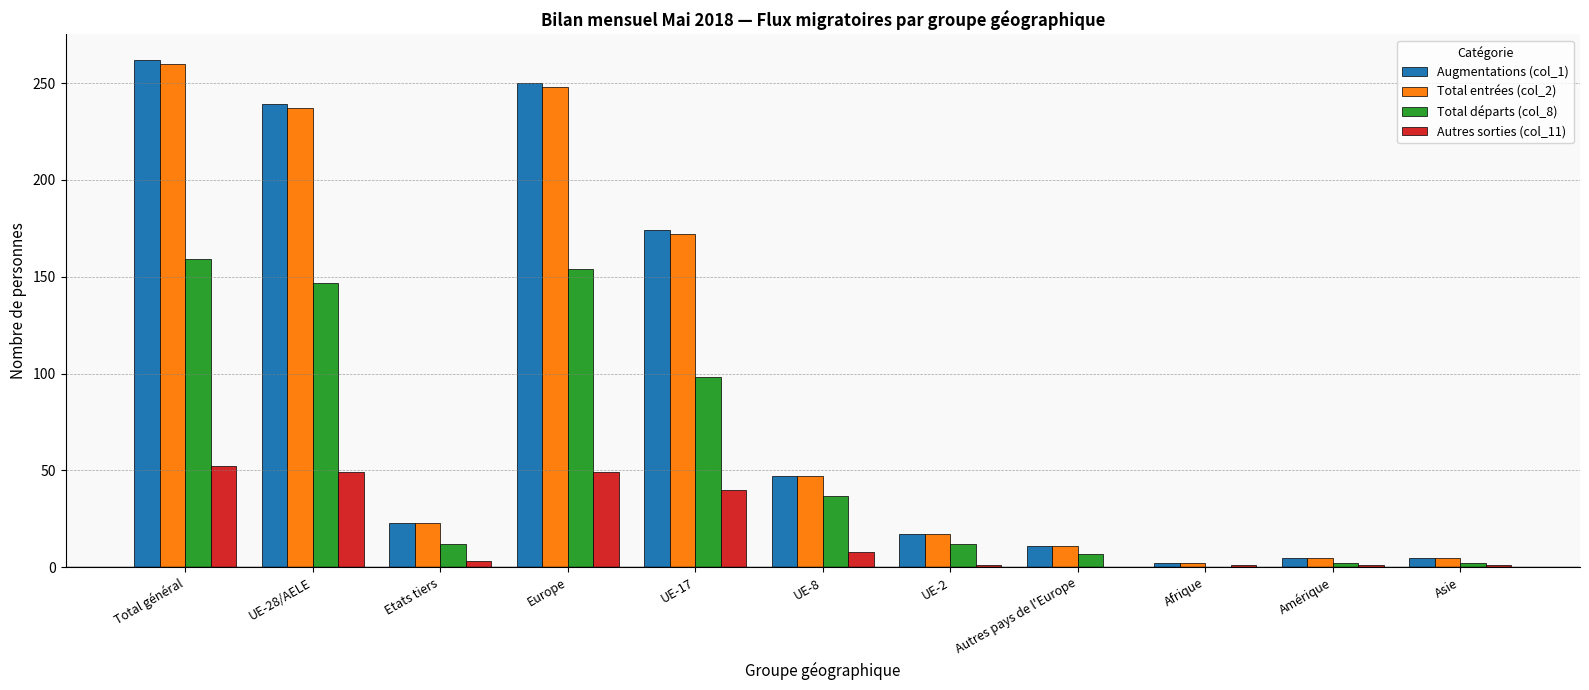

What are all the series names shown in the legend?

Augmentations (col_1), Total entrées (col_2), Total départs (col_8), Autres sorties (col_11)